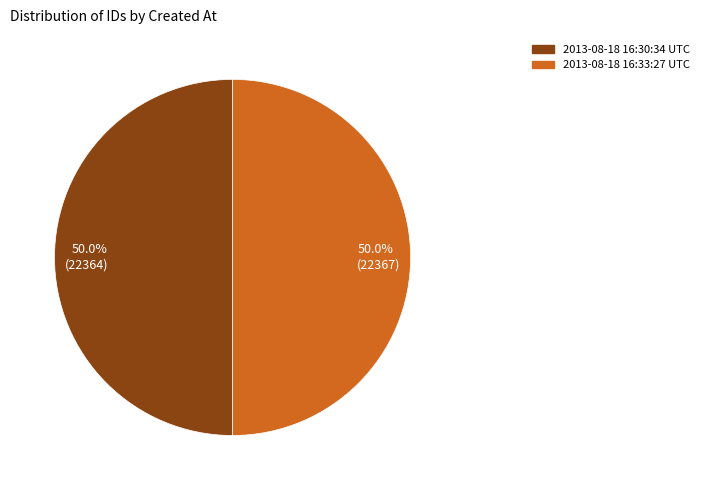

Is the sum of 50.0% (22367) and 50.0% (22364) greater than half?

Yes